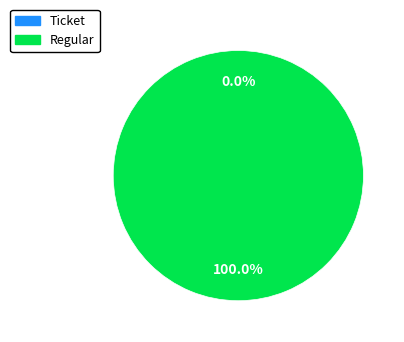

Rank the categories by value from highest to lowest.

Regular, Ticket